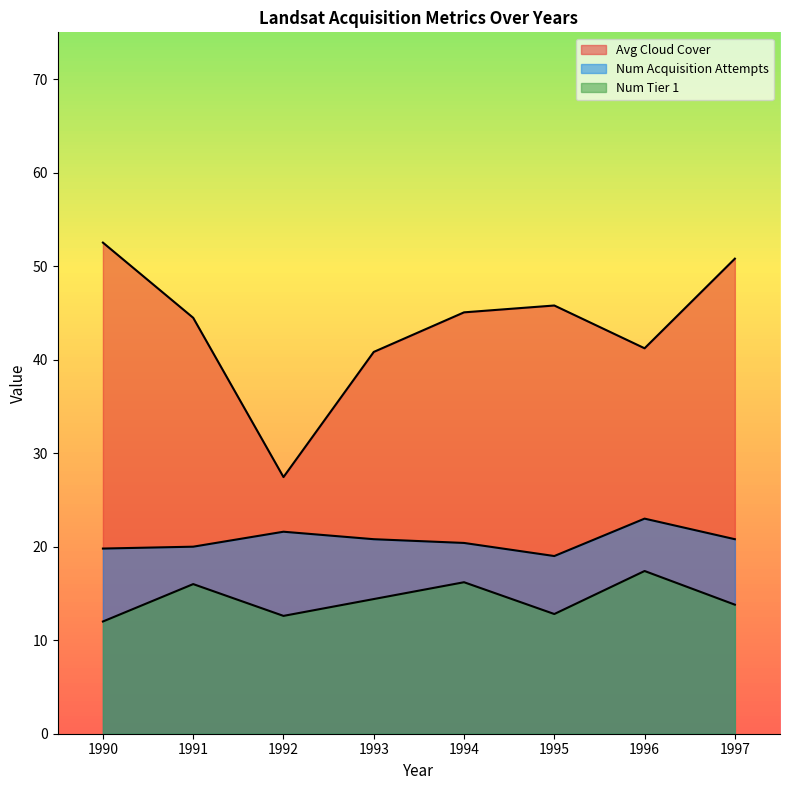

List the series in order of their peak value, highest first.

Avg Cloud Cover, Num Acquisition Attempts, Num Tier 1